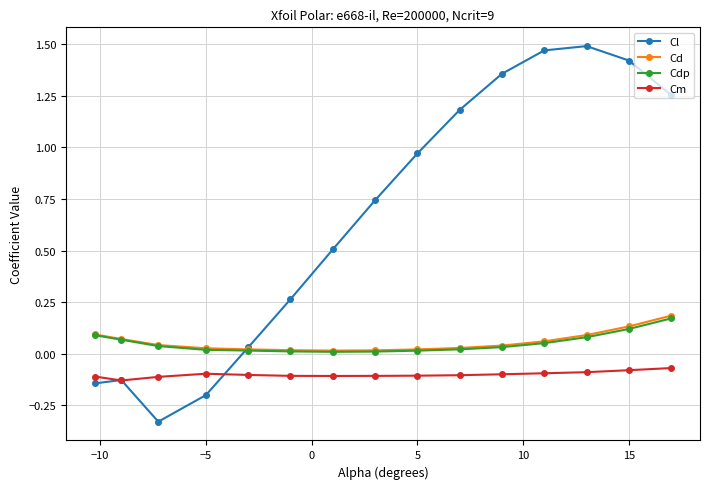

Which series has the largest total across all categories?

Cl